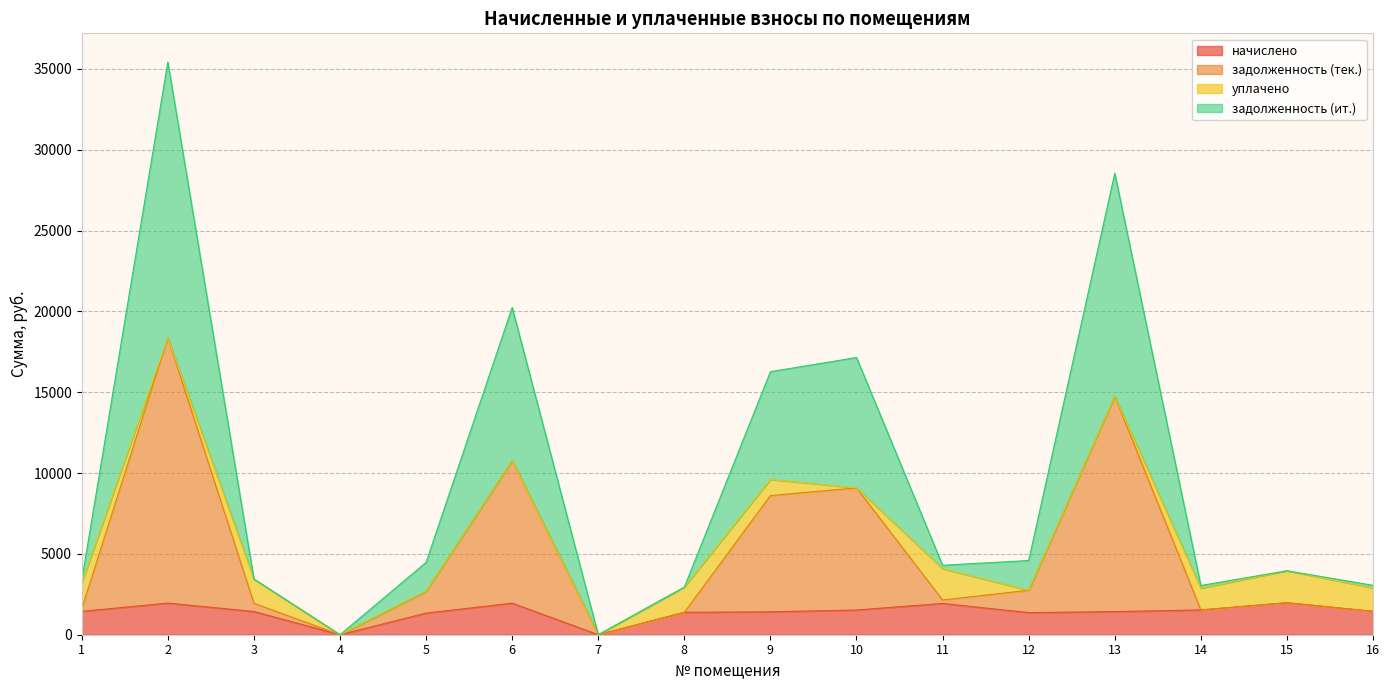

What is the highest value of the начислено series?

1978.0